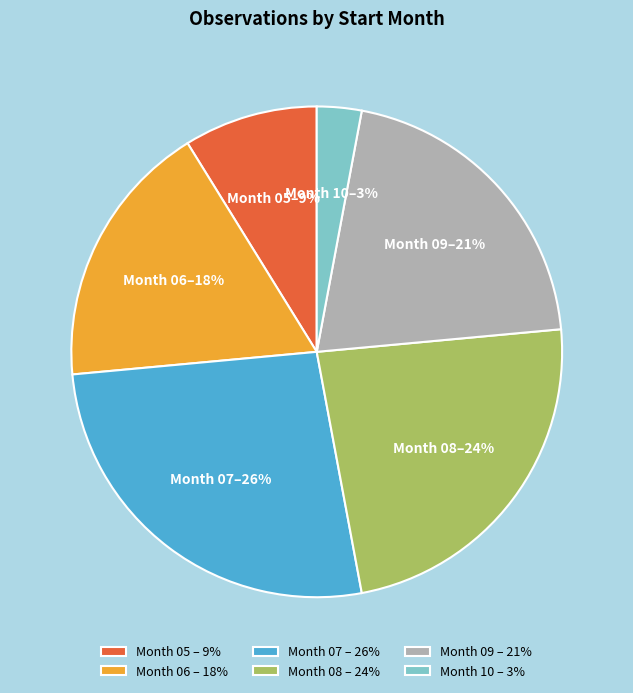

What is the ratio of the value at Month 08 – 24% to the value at Month 05 – 9%?

2.7